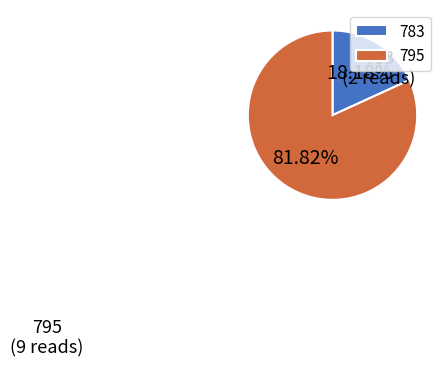

Combined, what portion of the pie is 795 and 783?

100.0%